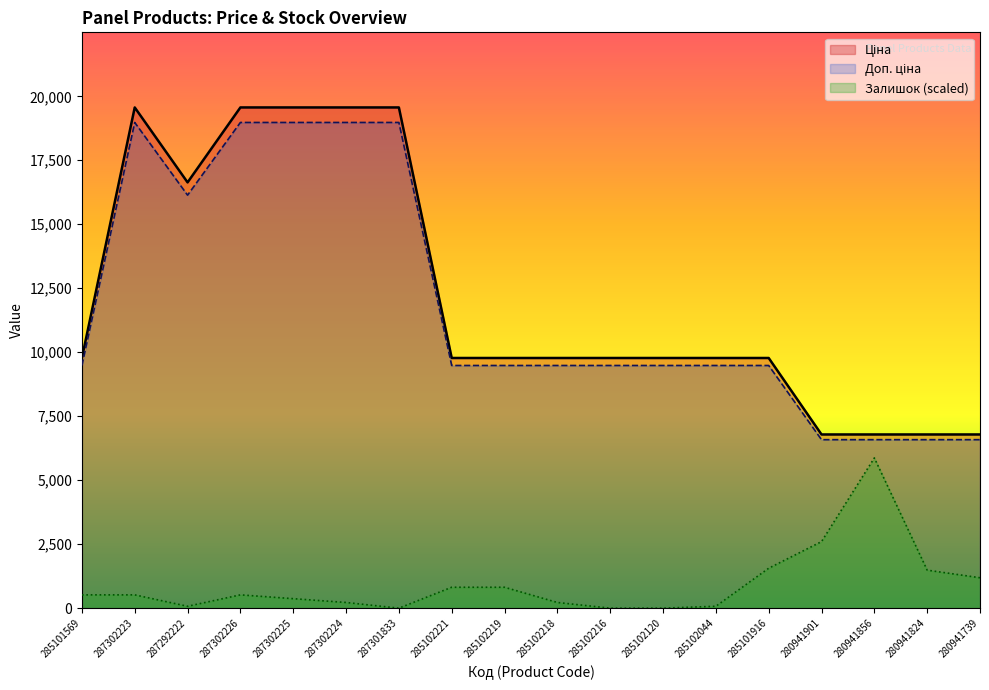

What position from the left is 285101916?

14